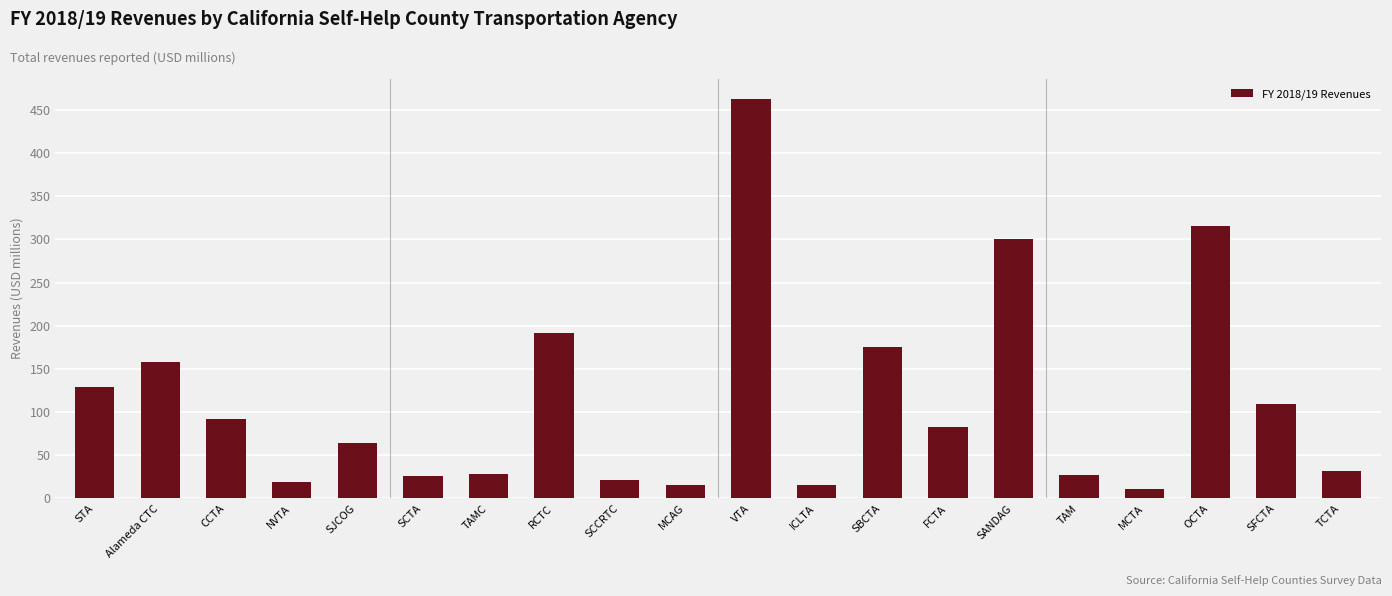

The value at TAMC is 28.0. True or false?

True